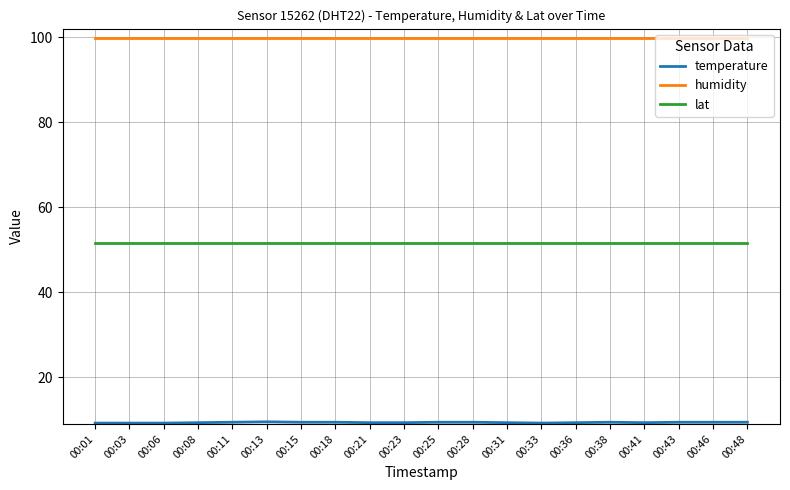

True or false: lat and humidity intersect in this chart.

False